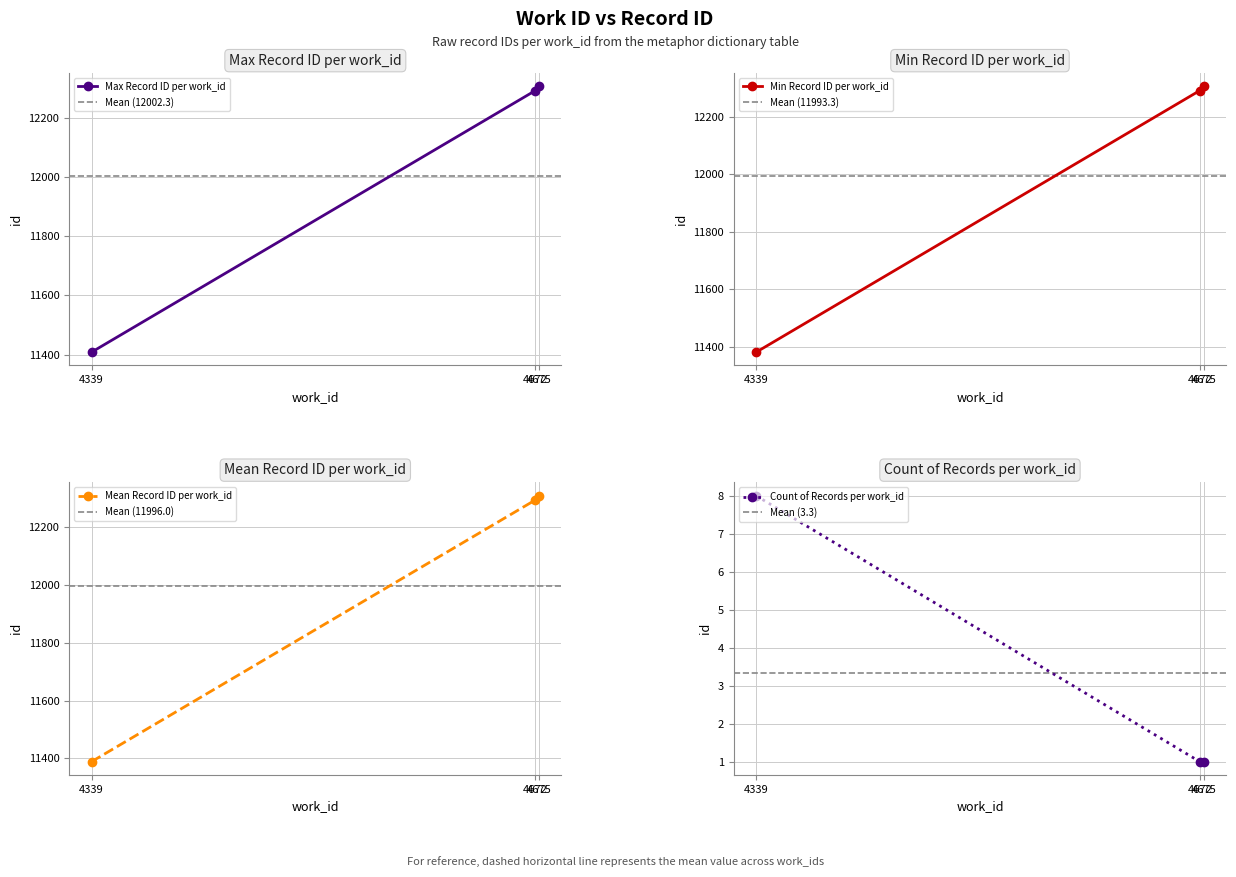

Reading right to left, extract all data points from this chart.

work_id: 4675=4675	4672=4672	4339=4339	4339=4339	4339=4339	4339=4339	4339=4339	4339=4339	4339=4339	4339=4339
id: 4675=12307	4672=12292	4339=11408	4339=11387	4339=11386	4339=11385	4339=11384	4339=11383	4339=11382	4339=11381